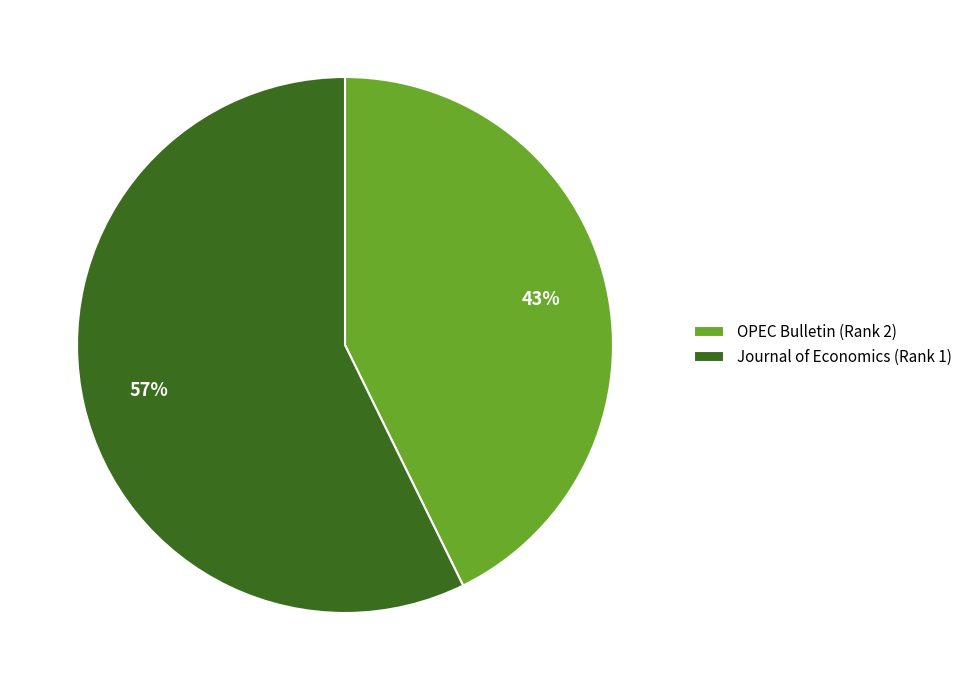

To the nearest percent, what portion does Journal of Economics (Rank 1) represent?

57%